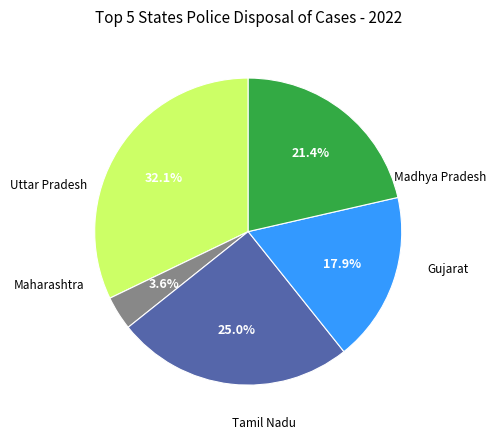

Is there a majority slice in this chart?

No